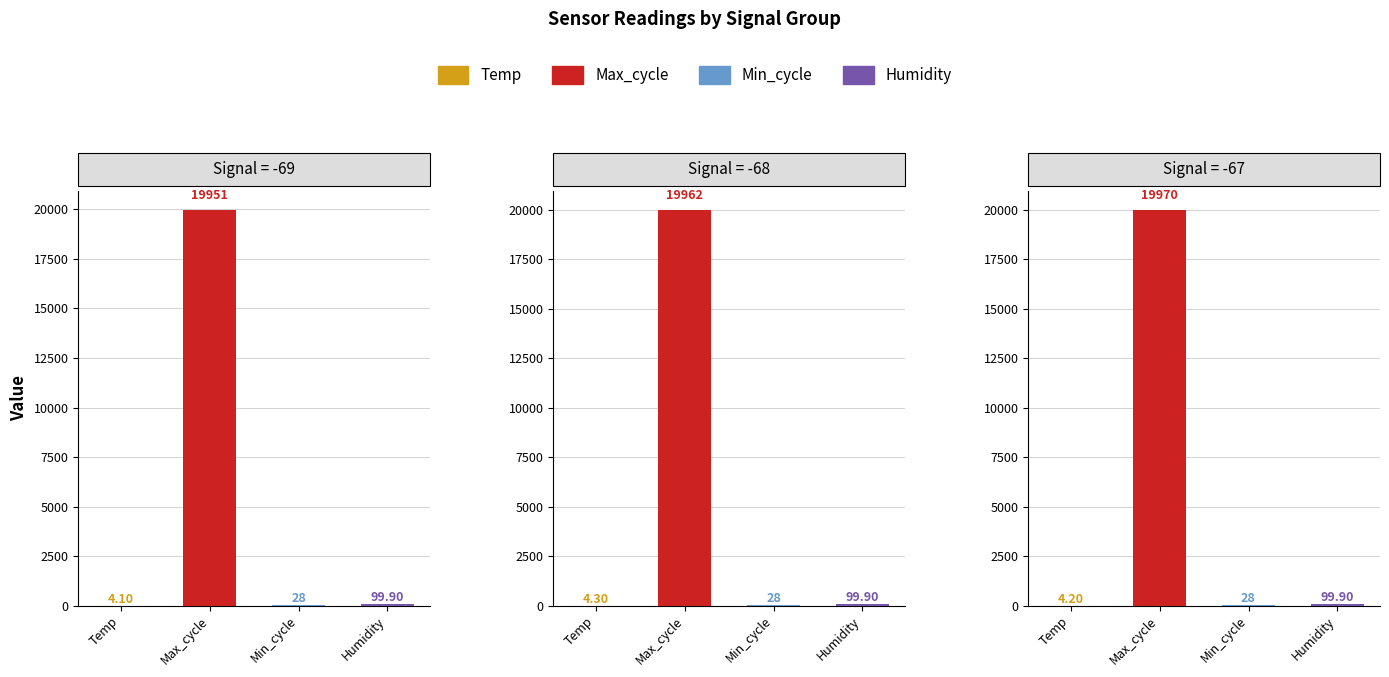

What is the lowest value of the Min_cycle series?

28.0